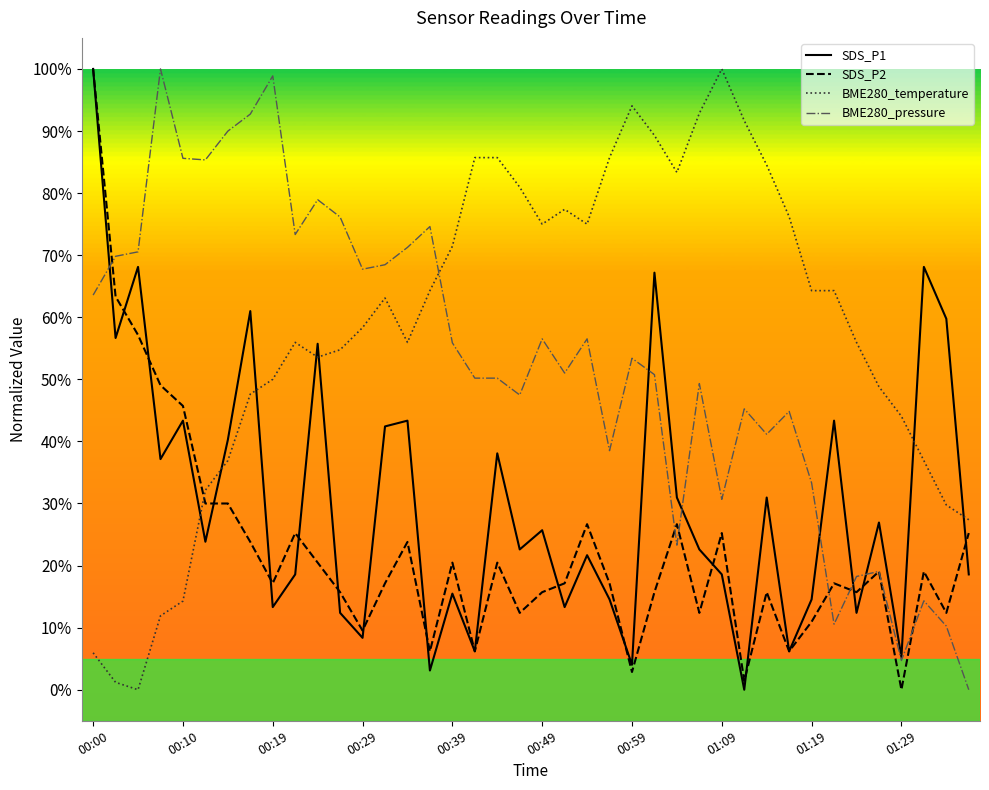

Which series has the largest total across all categories?

BME280_temperature